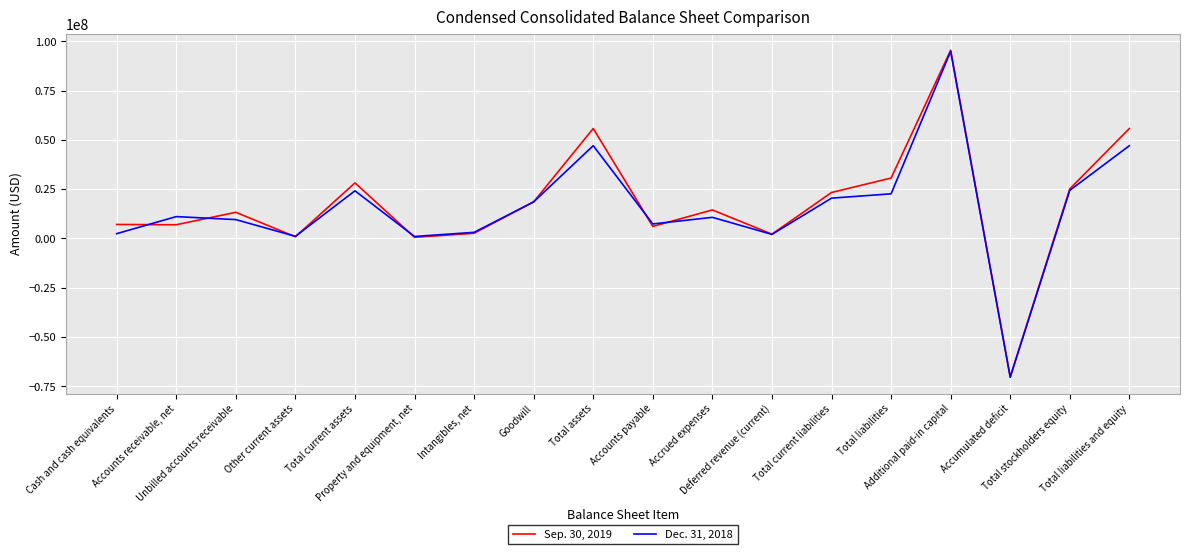

How many lines are shown in the chart?

2